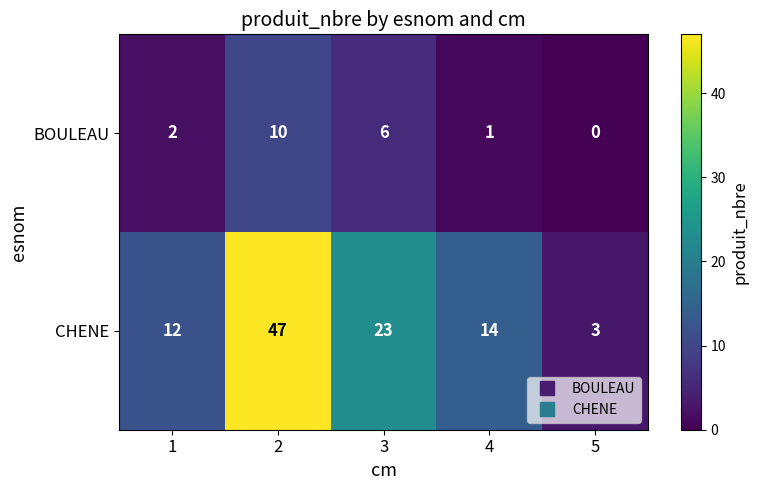

What is the difference between the highest and lowest values at 1?

10